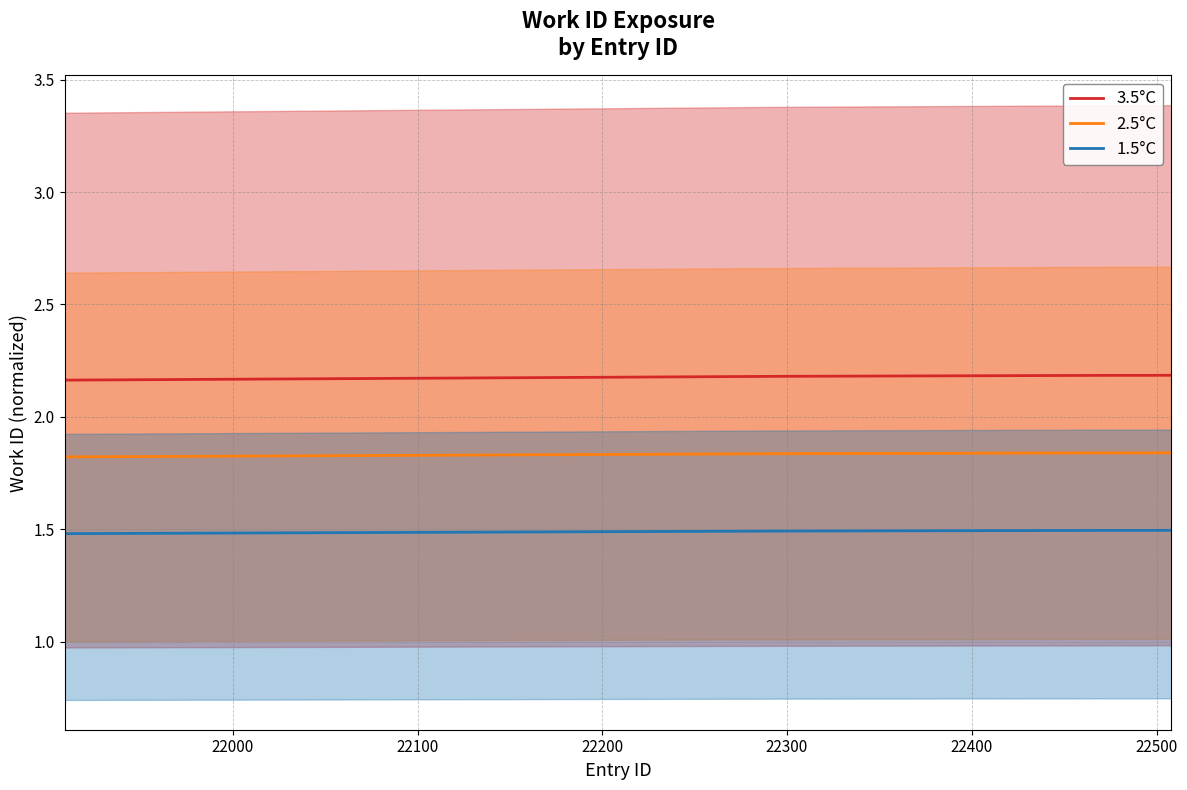

Count the 2.5°C values in the range 1 to 2.

10